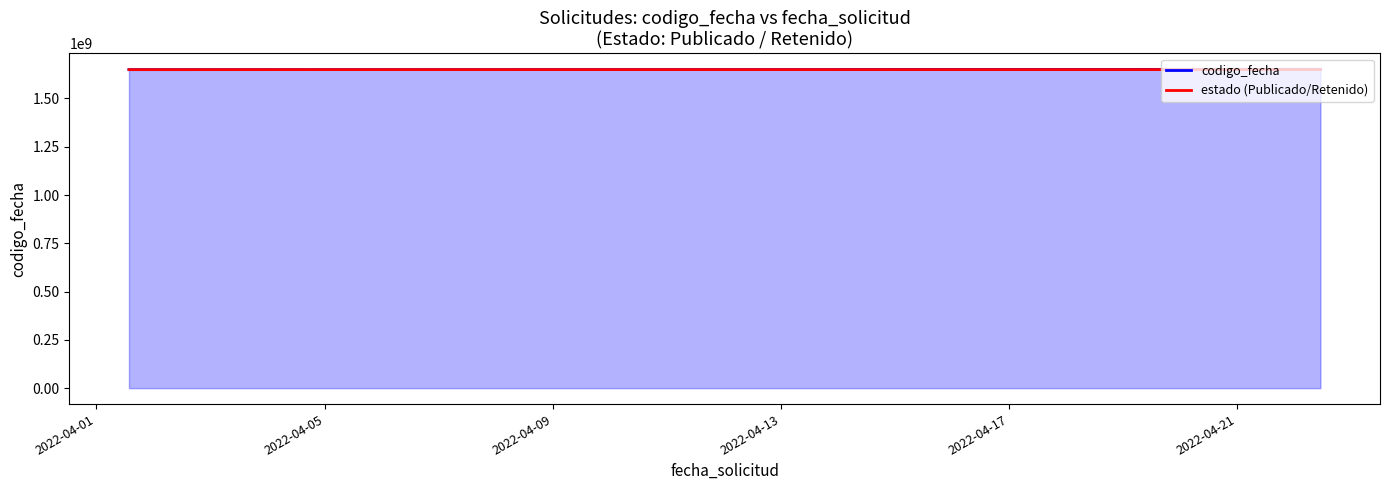

True or false: estado (Publicado/Retenido) has more than 2 interior local peaks.

False